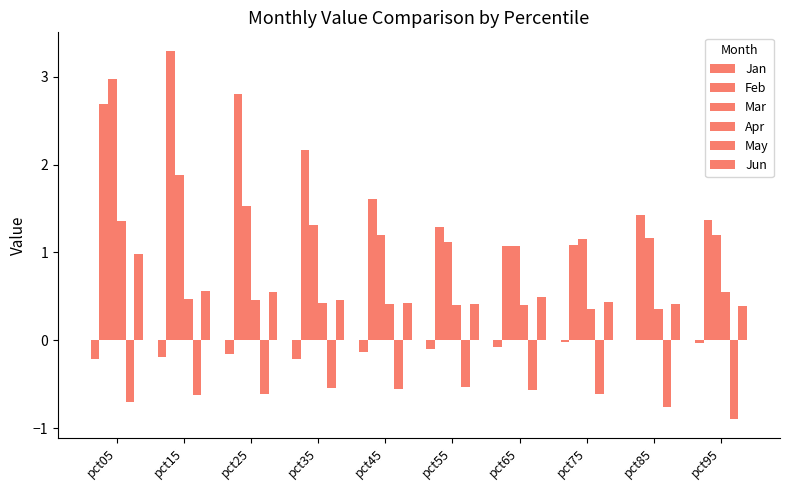

Which series has the widest spread of values?

Feb